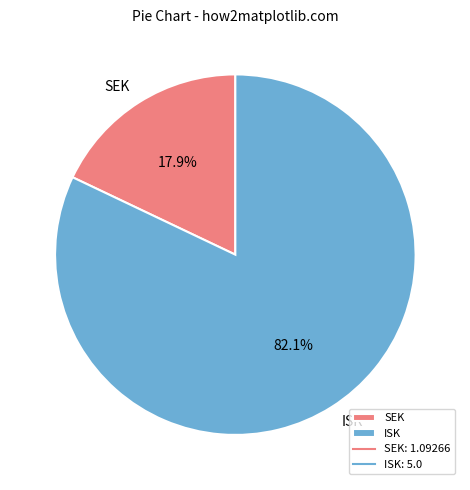

Between SEK and ISK, which is larger?

ISK